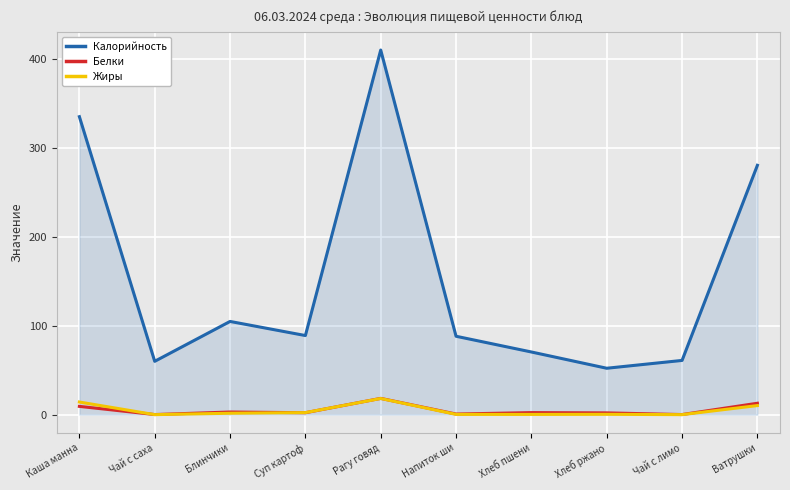

What position from the right is Каша манна?

10